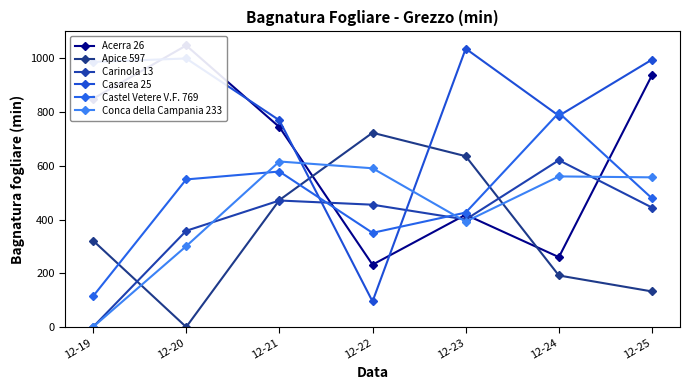

Which series changed the most between 12-21 and 12-22?

Casarea 25